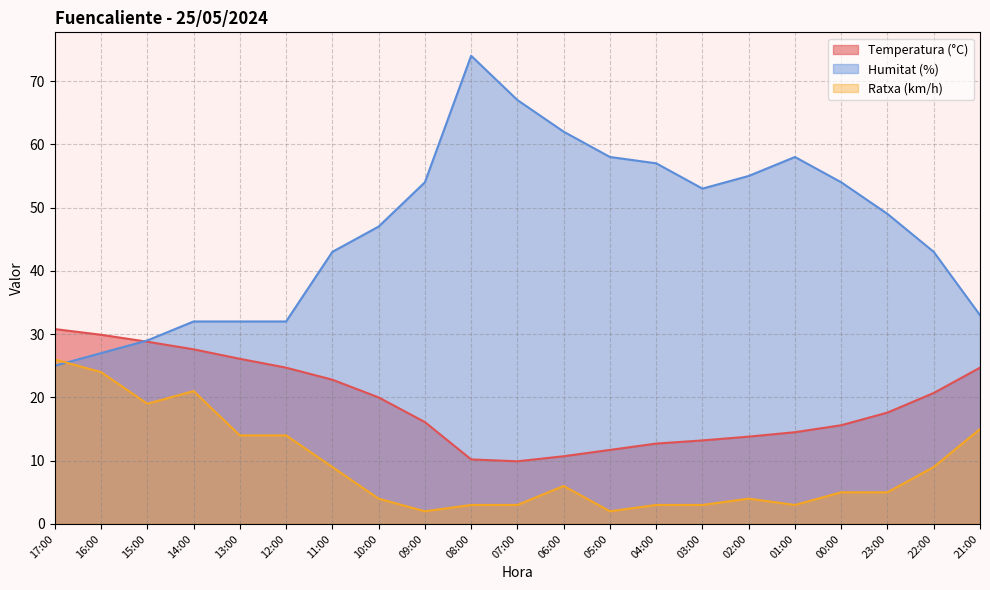

What is the difference between the Humitat (%) values at 01:00 and 17:00?

33.0